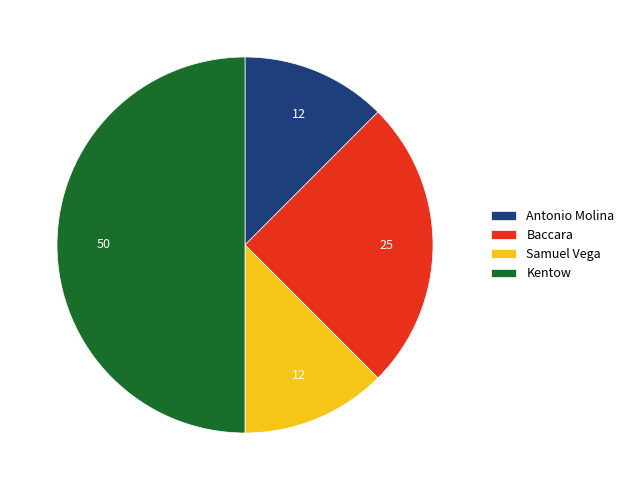

How many segments does this pie chart have?

4